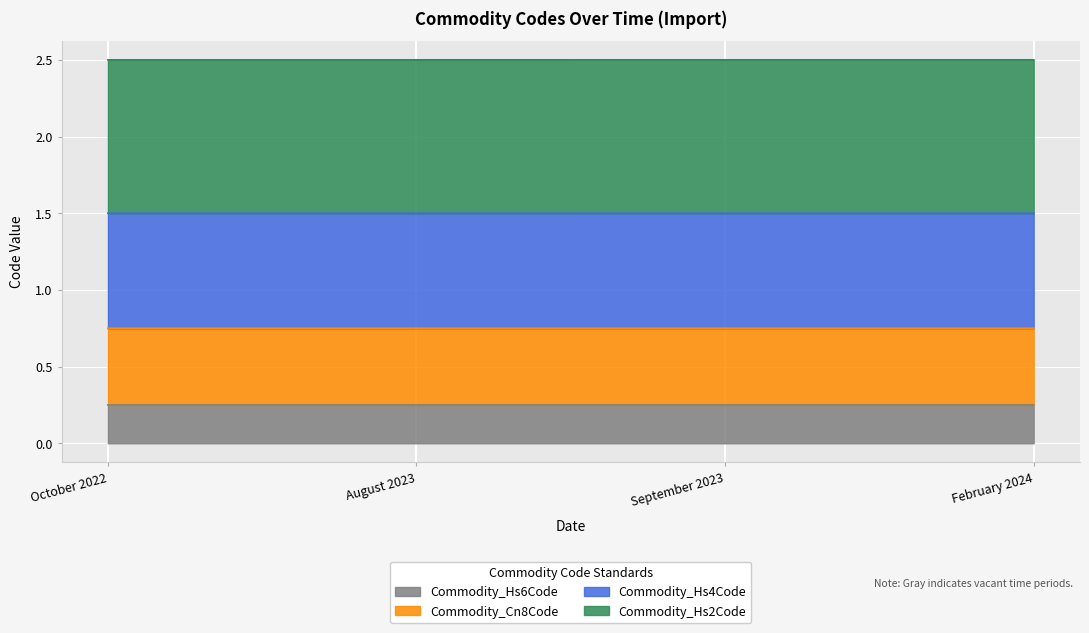

True or false: Commodity_Cn8Code has more than 0 interior local peaks.

False